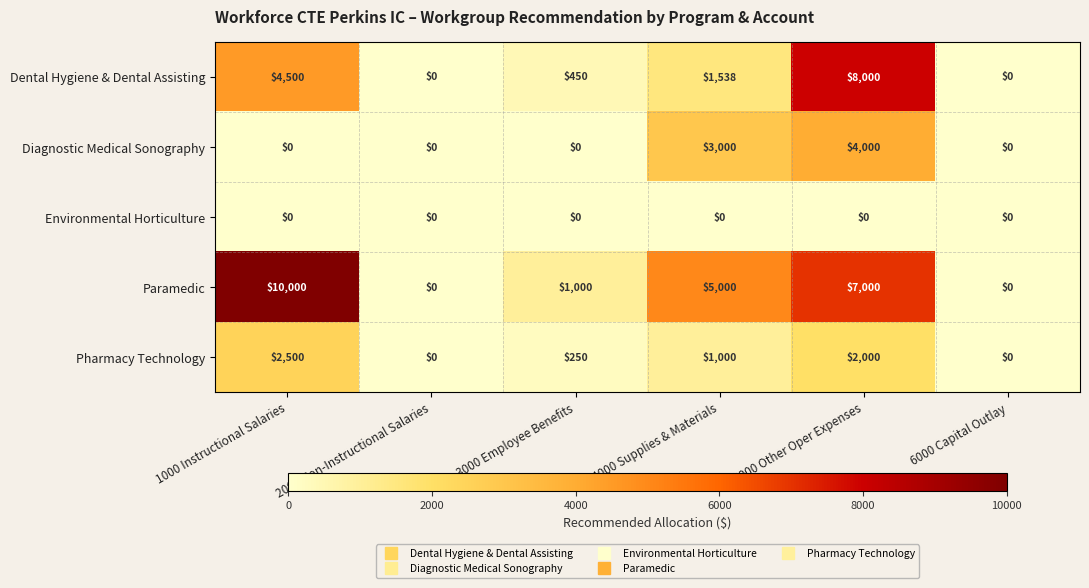

Rank the series by their maximum value, from highest to lowest.

Paramedic, Dental Hygiene & Dental Assisting, Diagnostic Medical Sonography, Pharmacy Technology, Environmental Horticulture